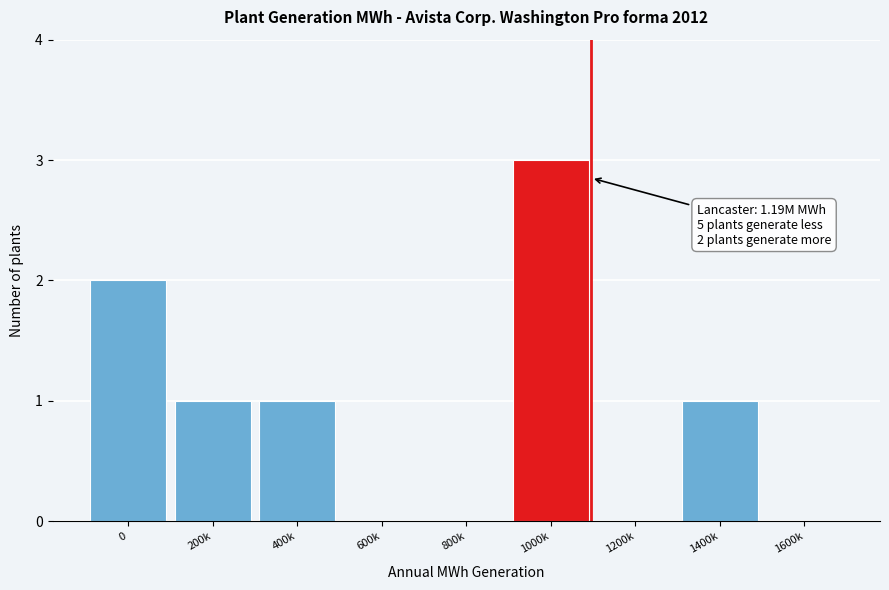

Reading right to left, extract all data points from this chart.

1600k=0	1400k=1	1200k=0	1000k=3	800k=0	600k=0	400k=1	200k=1	0=2